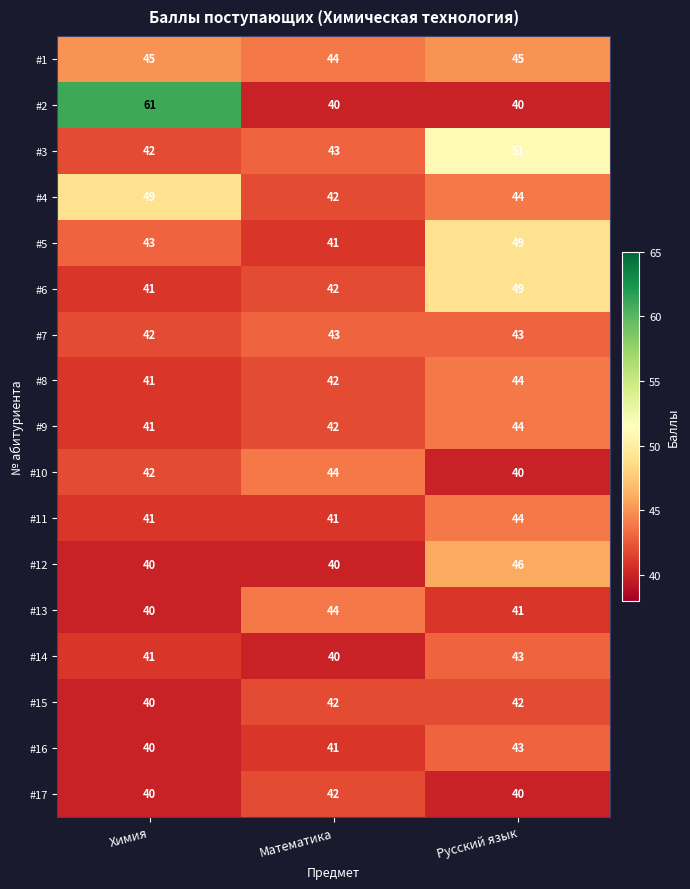

What is the sum of all #3 values?

136